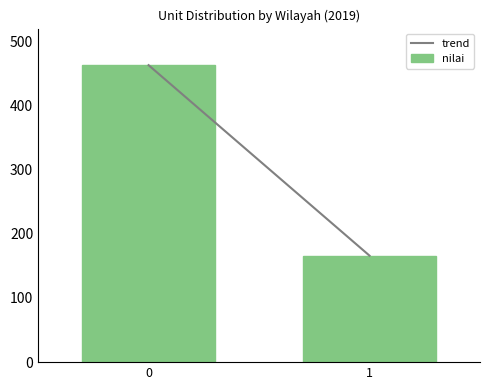

Are the bars grouped side by side (vs. stacked)?

No